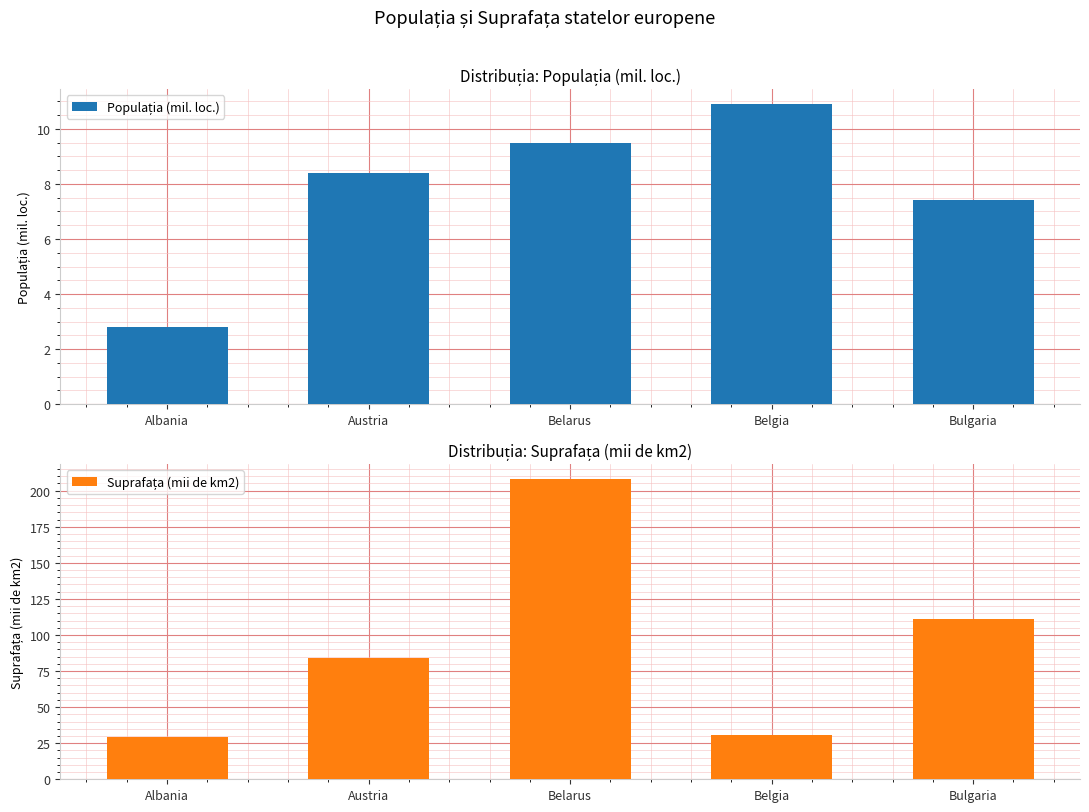

What is the sum of all Populația (mil. loc.) values?

39.0